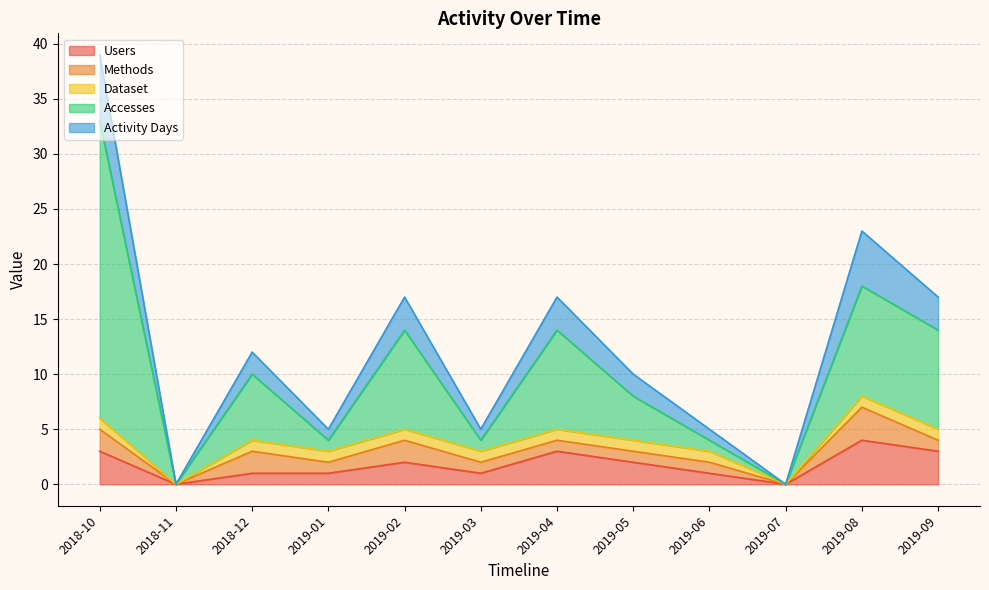

What is the difference between the Methods values at 2019-02 and 2018-11?

2